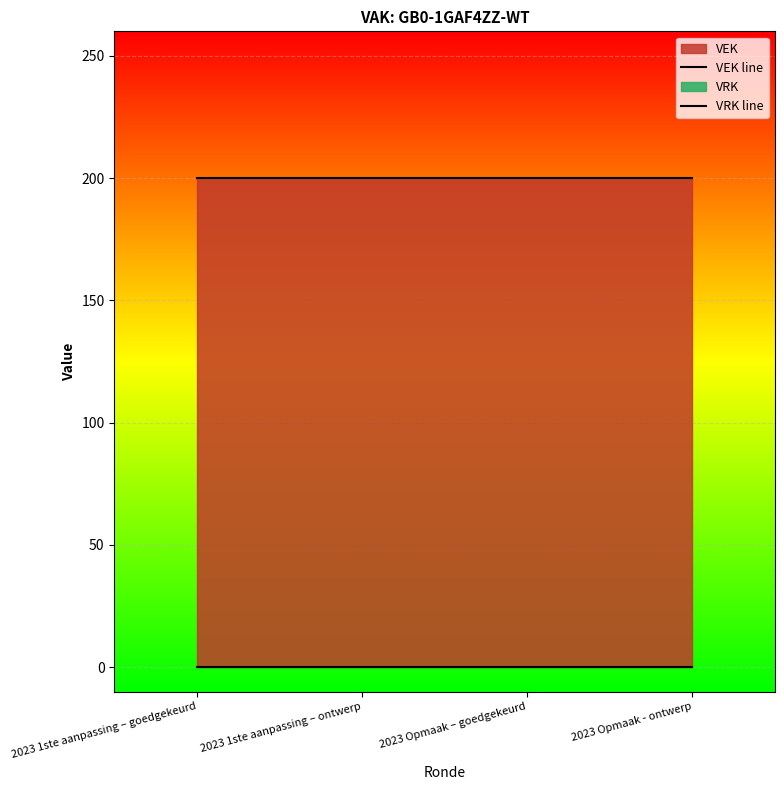

True or false: VEK line and VRK line intersect in this chart.

False